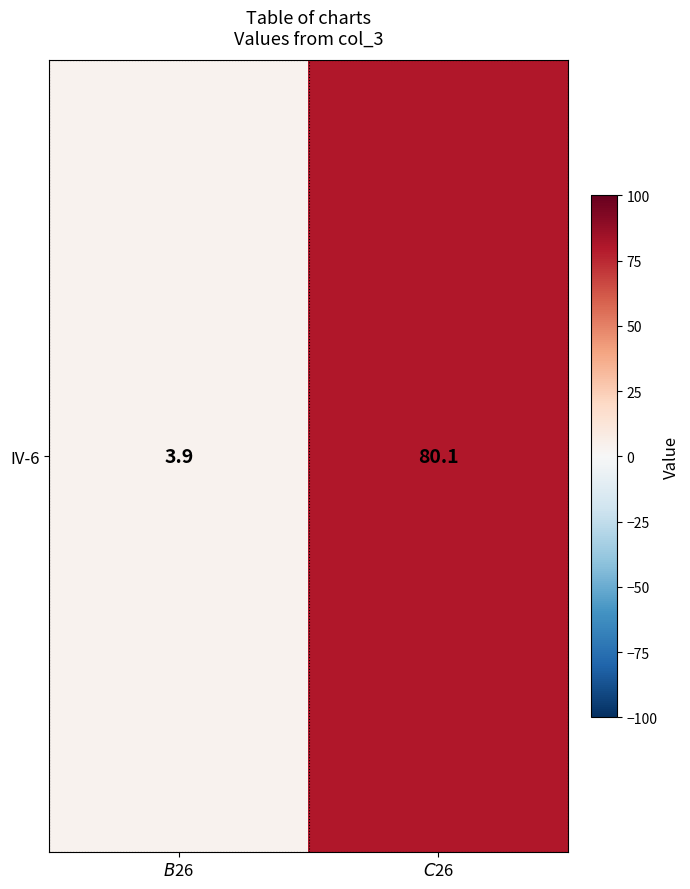

How many values are below 80?

1